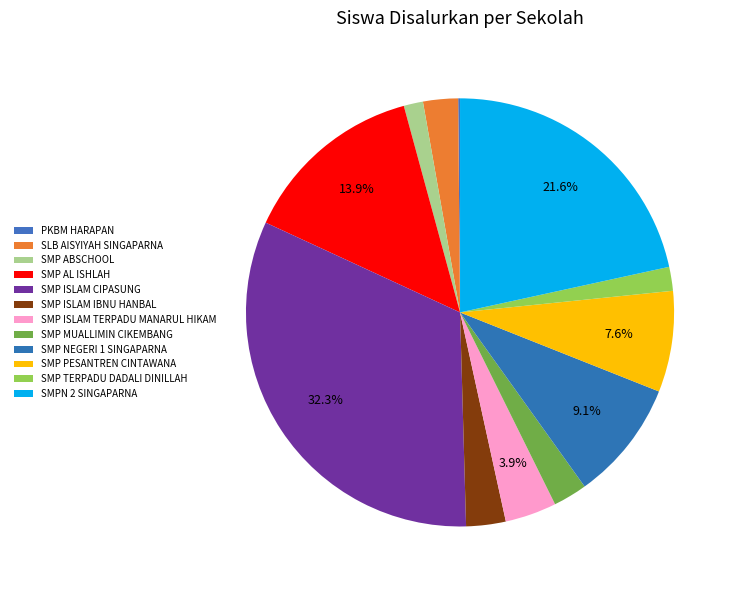

To the nearest percent, what is the average slice percentage?

8%